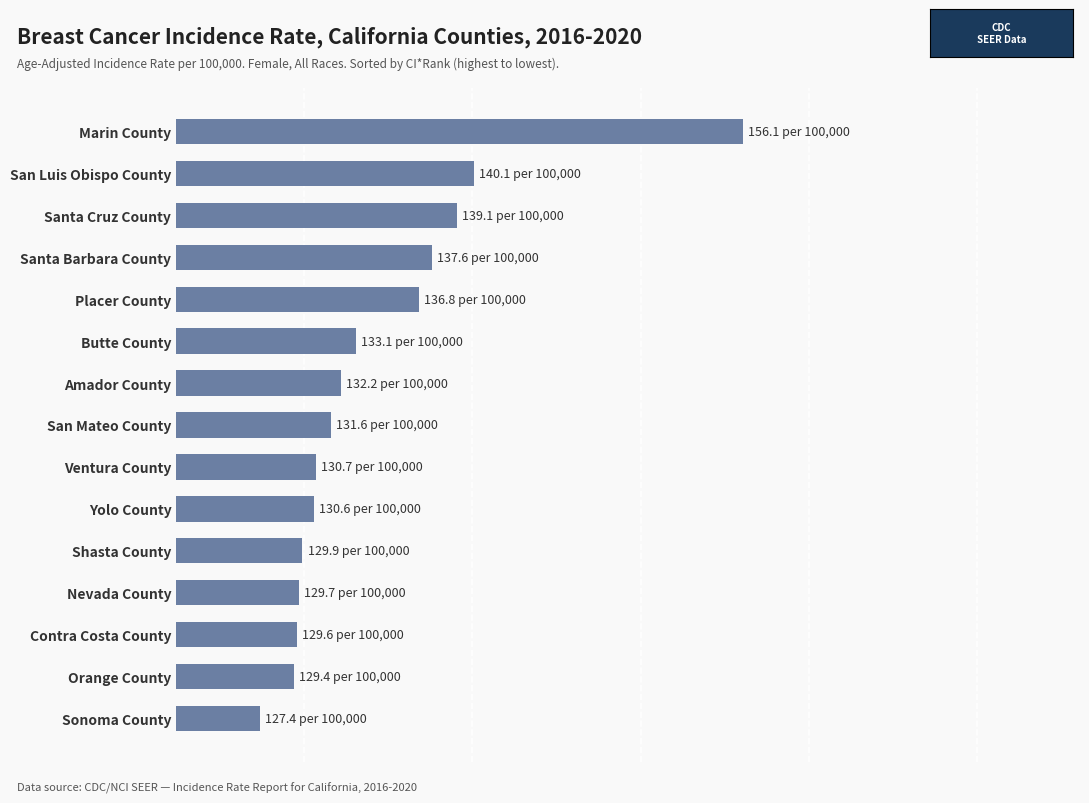

Does the chart contain any negative values?

No